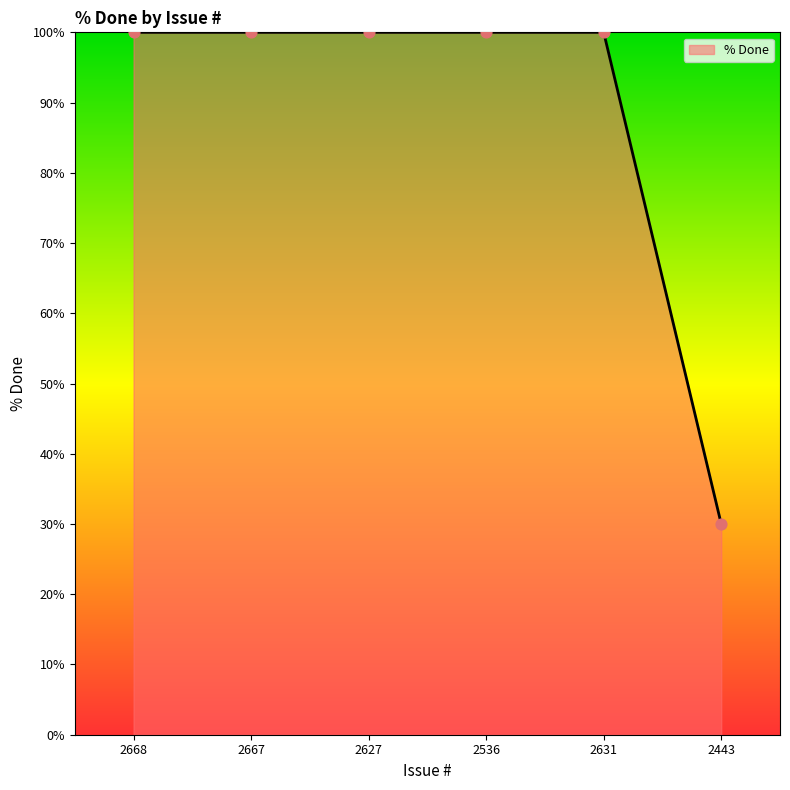

What is the ratio of the value at 2627 to the value at 2631?

1.0